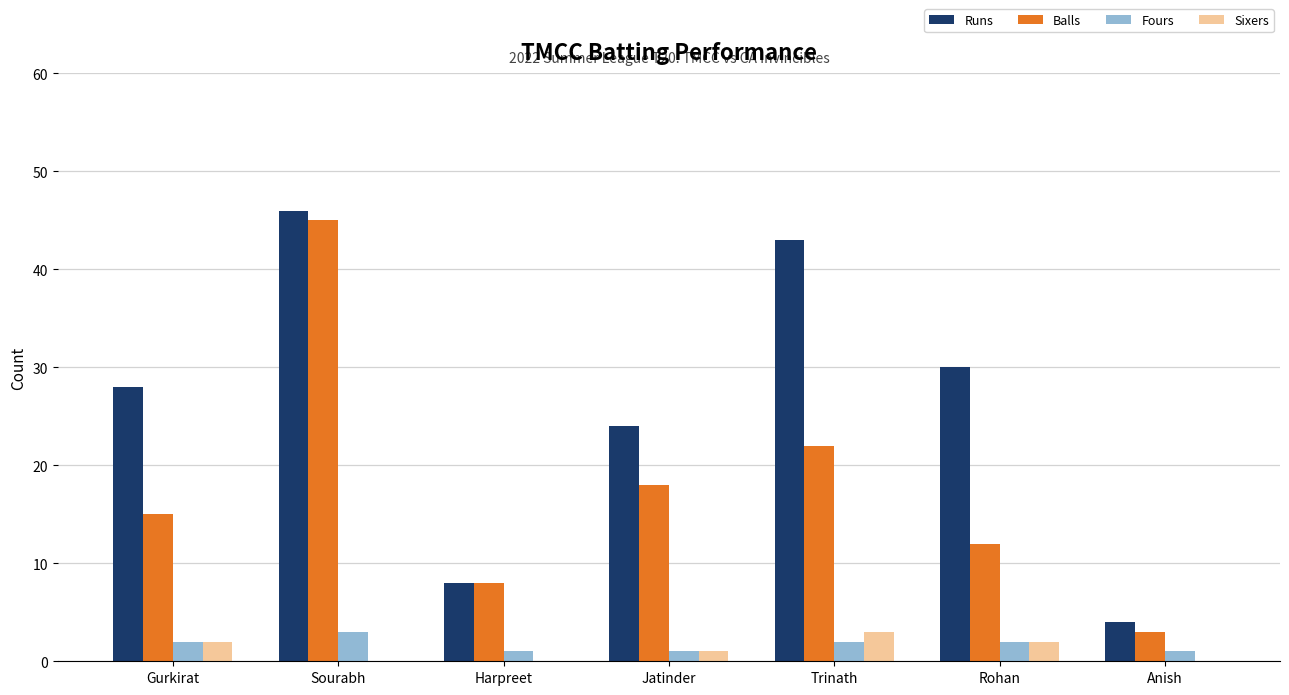

Is the value of Runs at Gurkirat greater than the value of Sixers at Gurkirat?

Yes